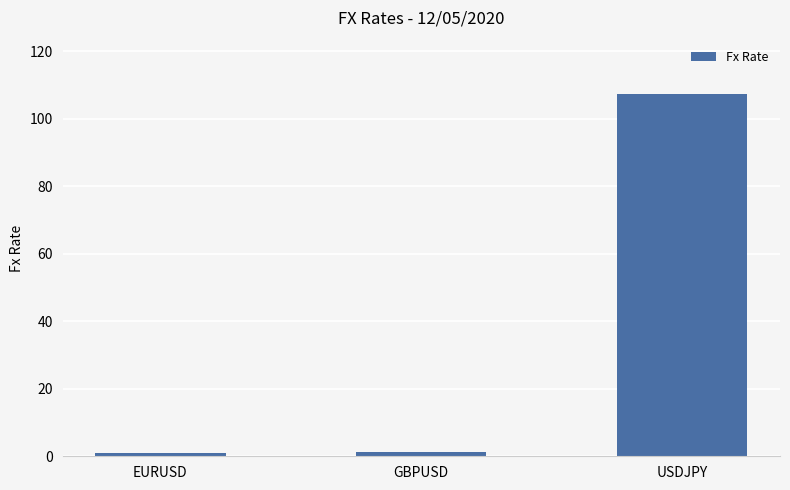

What is the sum of the values at GBPUSD and USDJPY?

108.6